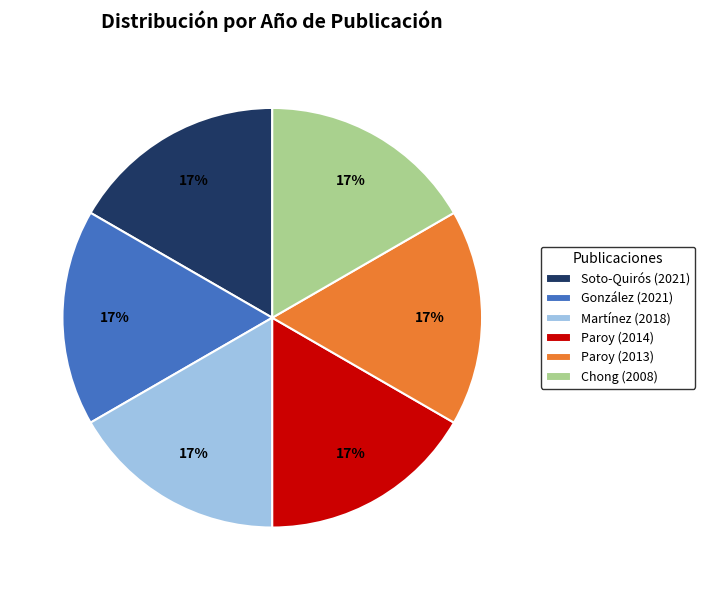

Is it true that Paroy (2013) is 17% of the pie?

True